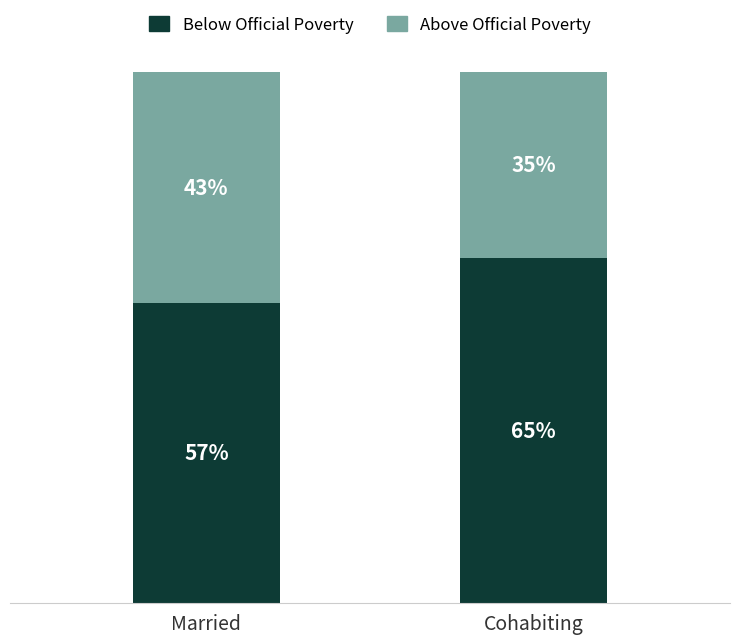

At which label does Below Official Poverty first exceed 65?

Cohabiting